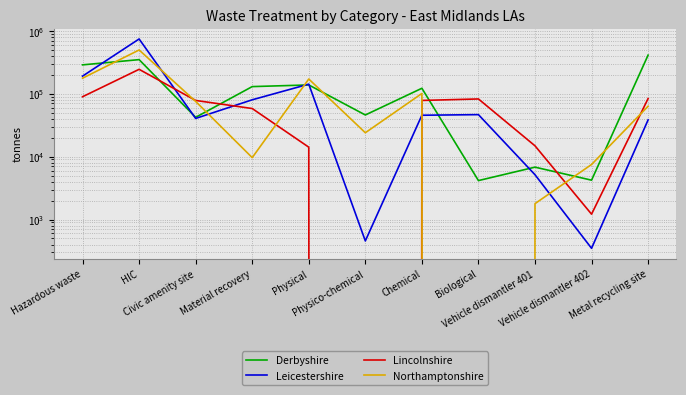

How many values in the Northamptonshire series exceed 63200?

6